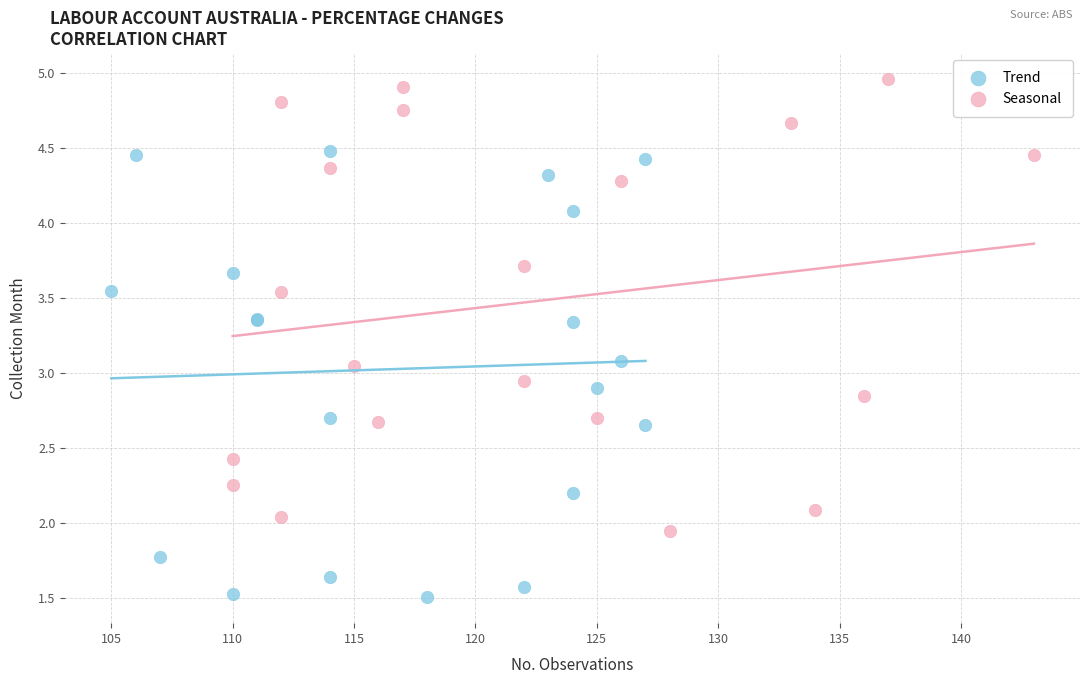

Which series contains the lowest Y value?

Trend